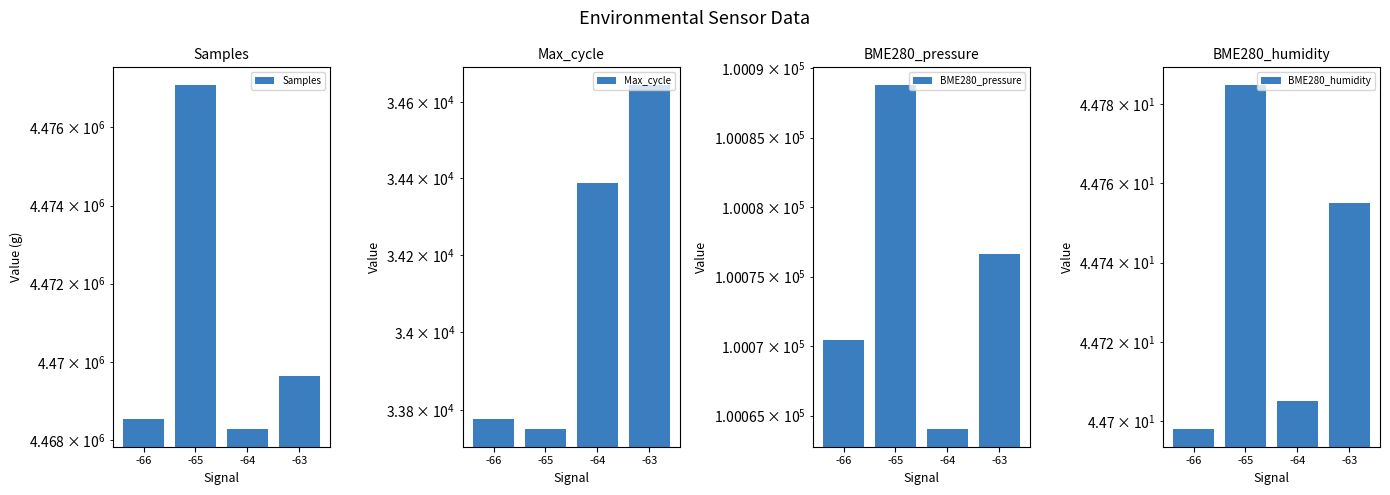

At how many categories does at least one series exceed 2277373?

4